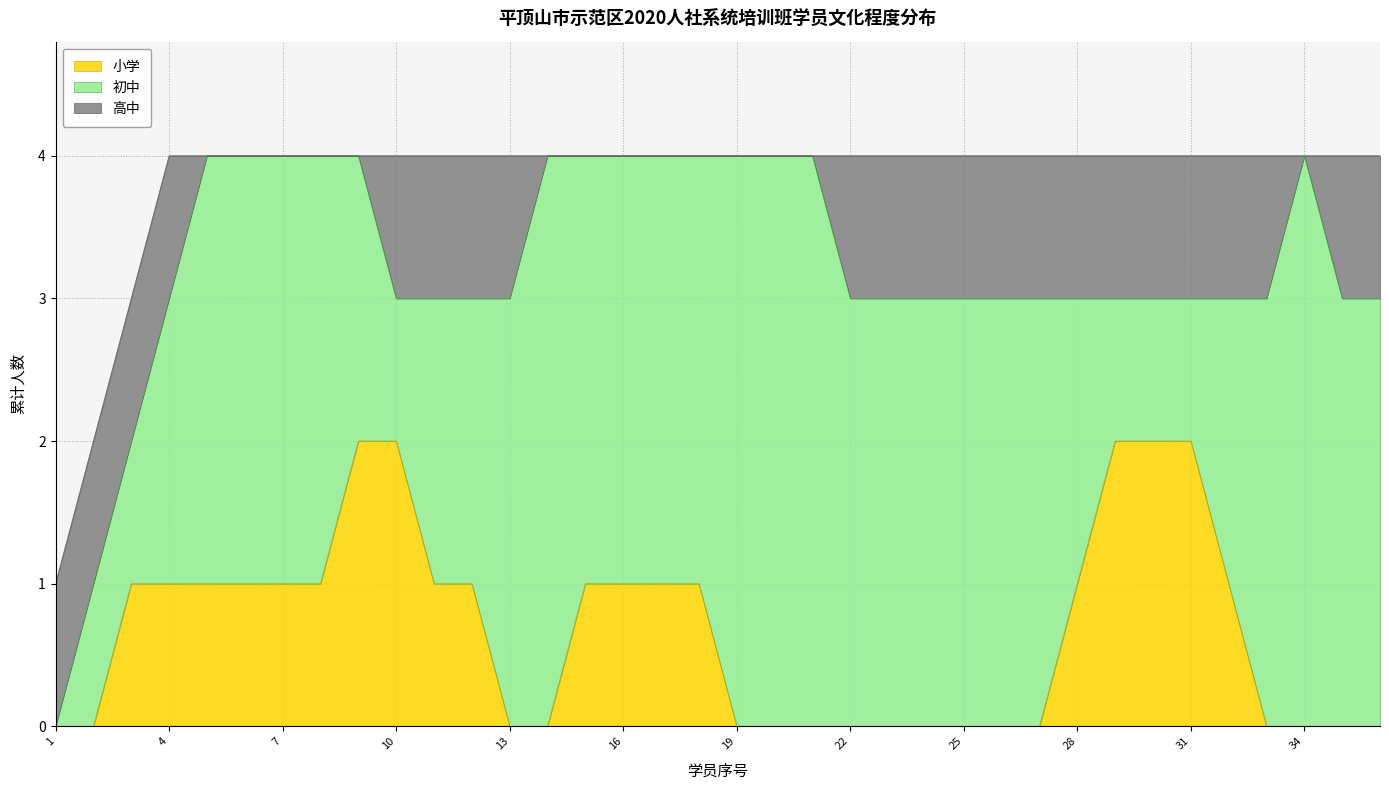

Does the chart display data point markers on the line(s)?

No